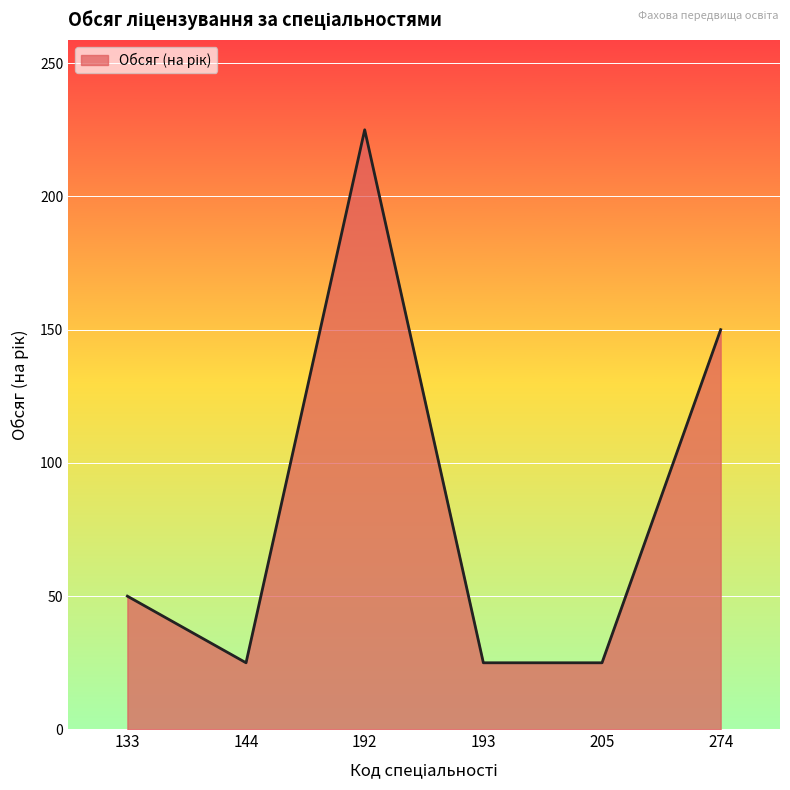

Count the values in the range 25 to 150.

5